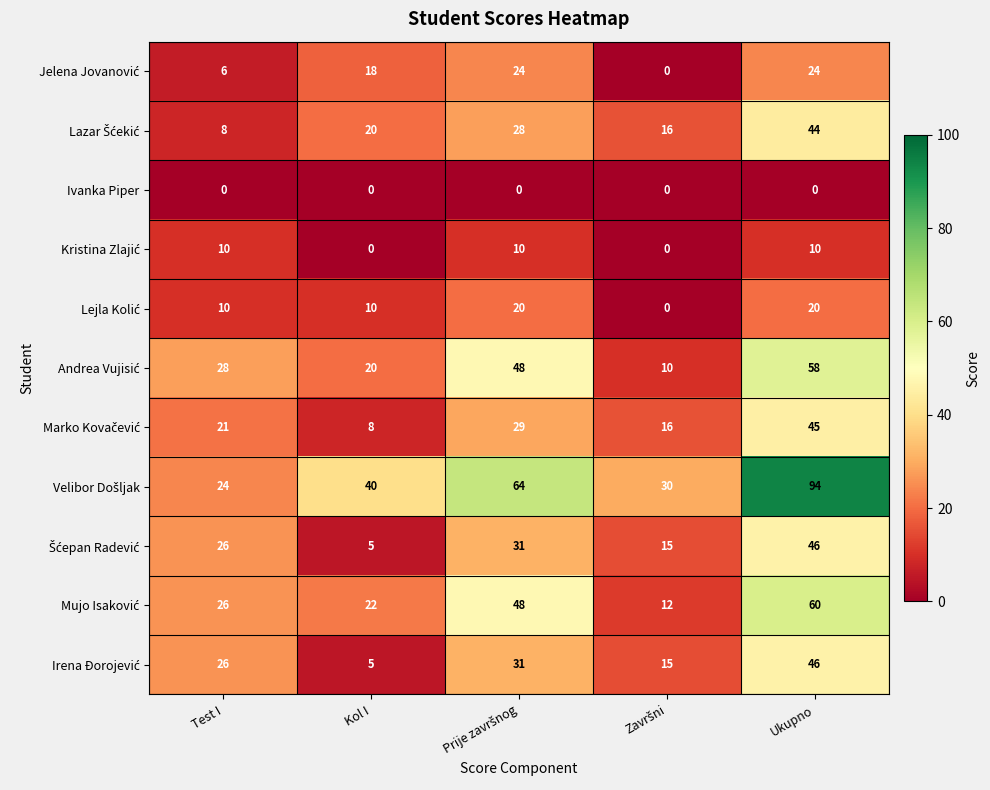

What is the total value across all series at Kol I?

148